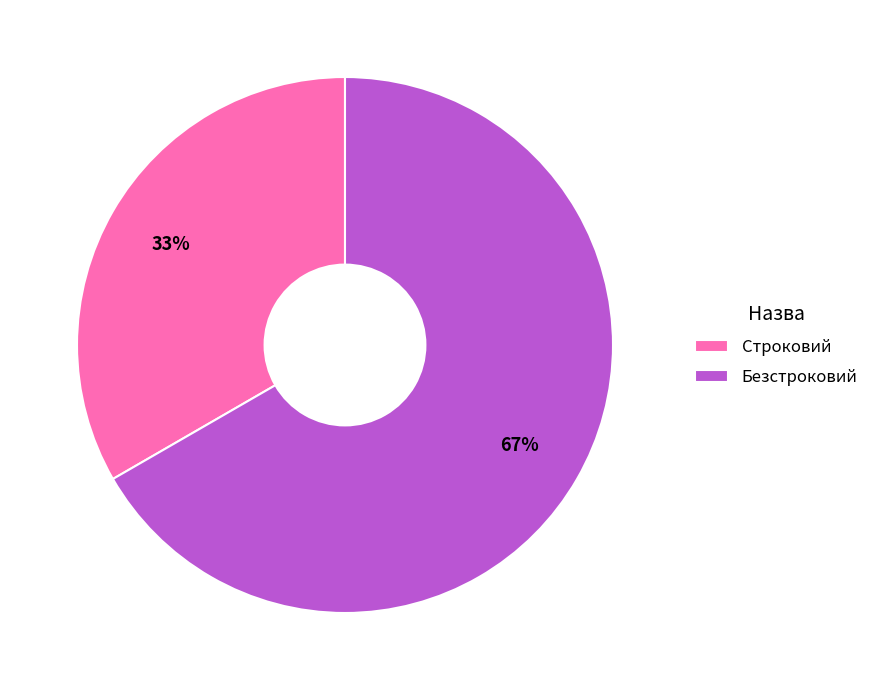

True or false: Строковий accounts for 33% of the total.

True